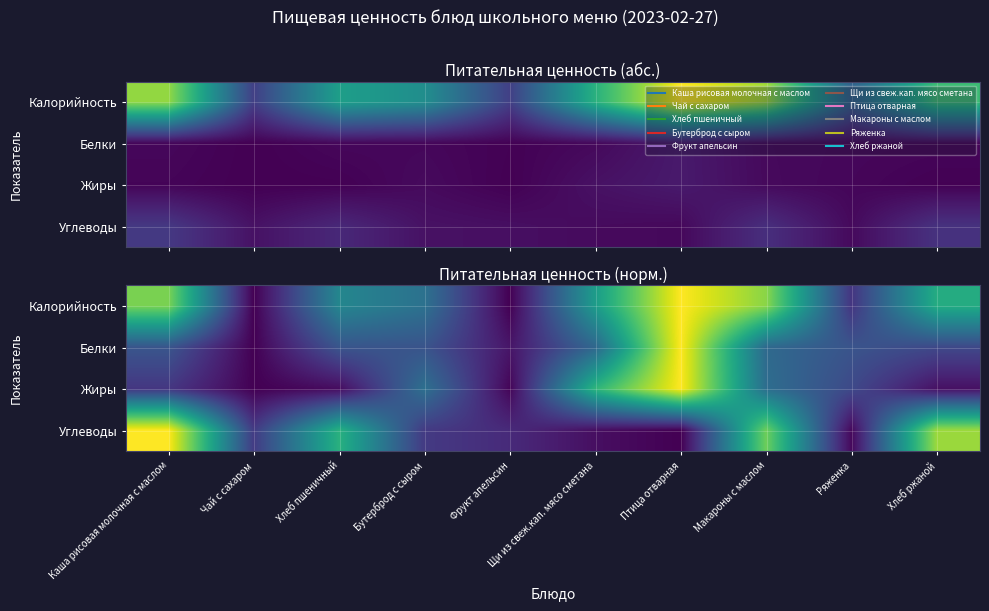

What is the spread (max minus min) of values at Чай с сахаром?

0.2